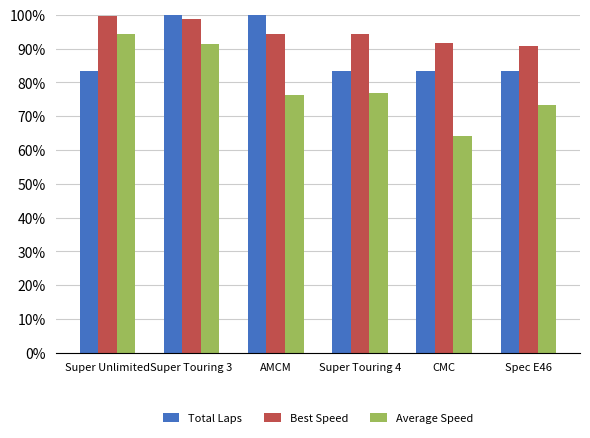

What is the difference between the second highest and second lowest values in the Average Speed series?

18.0